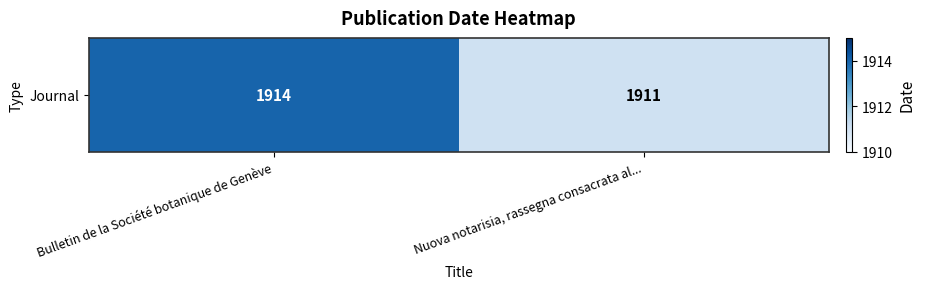

What is the sum of the values at Bulletin de la Société botanique de Genève and Nuova notarisia, rassegna consacrata al...?

3825